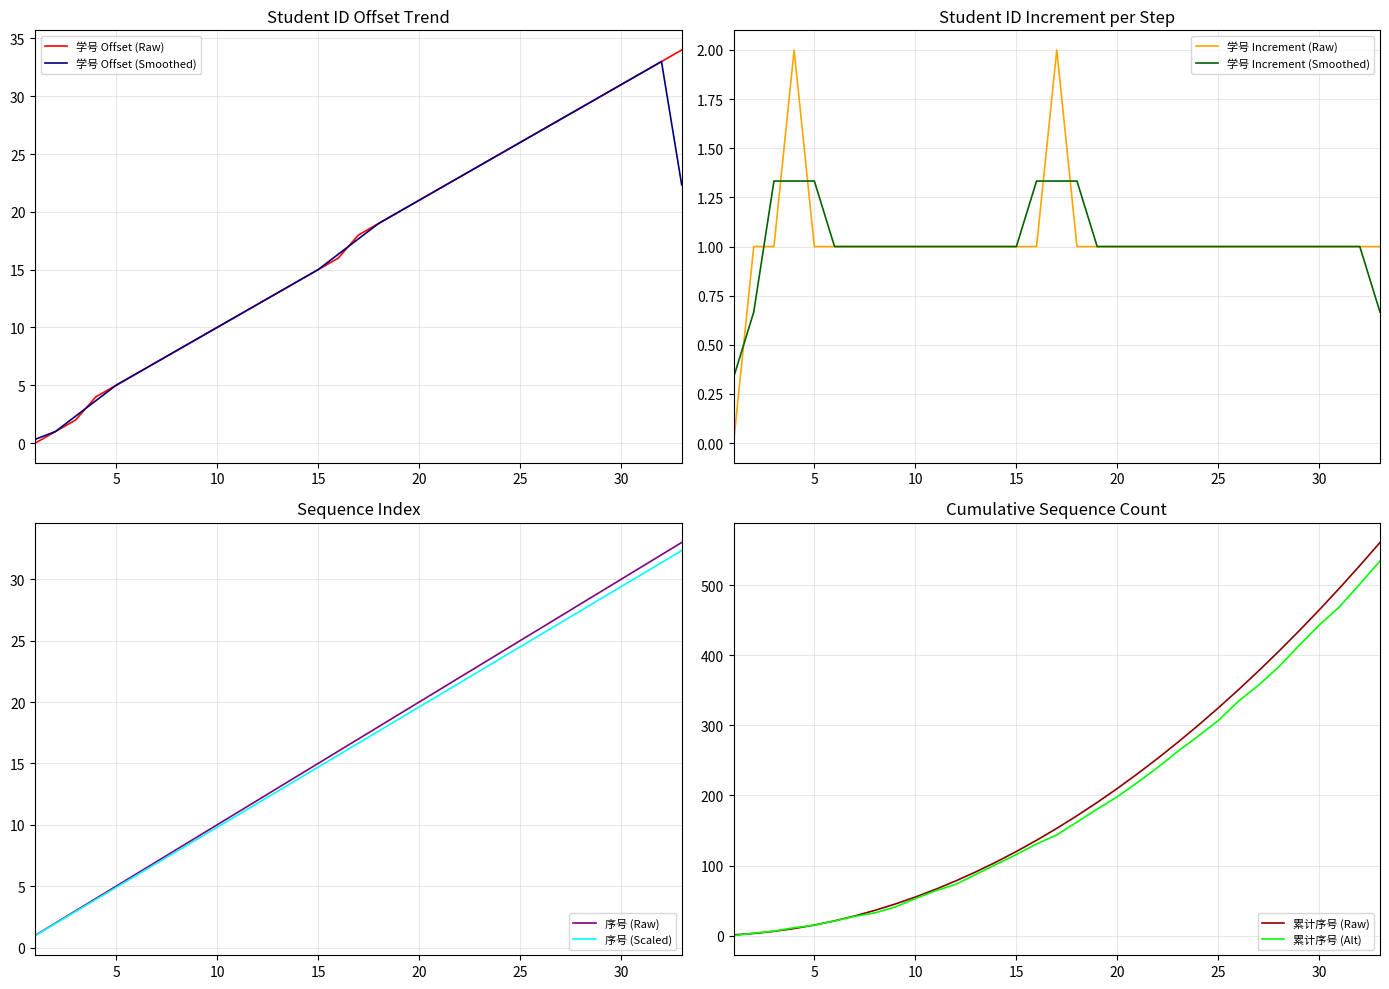

What is the sum of the 学号_normalized values at 26 and 31?

59